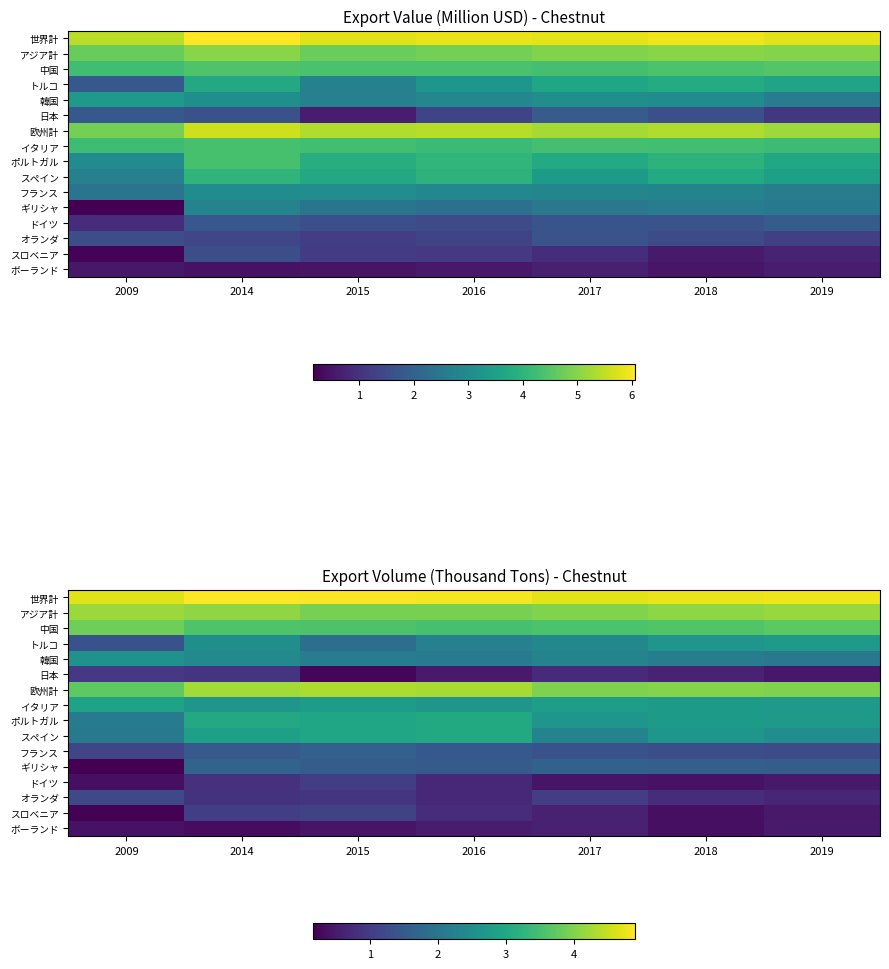

Is it true that ドイツ equals 0.3 at 2019?

False